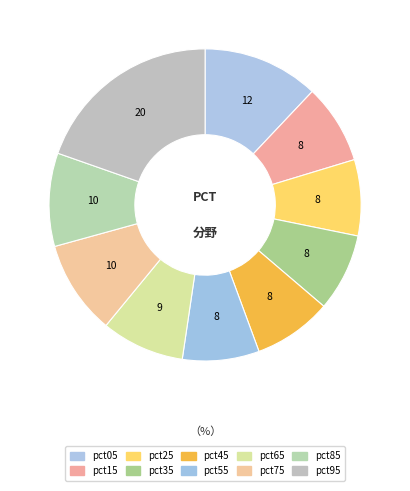

Count the number of slices in the pie.

10